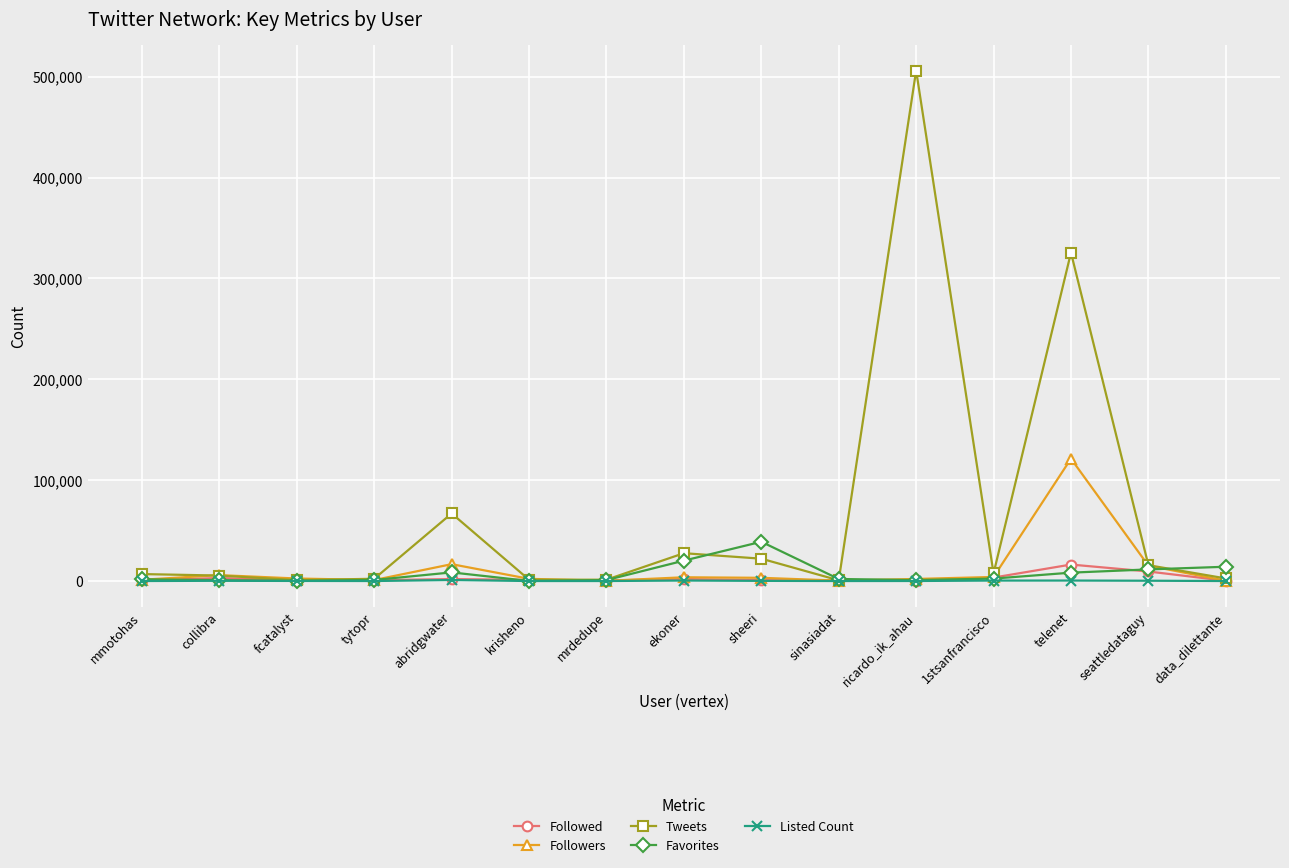

List the series in order of their peak value, lowest first.

Listed Count, Followed, Favorites, Followers, Tweets